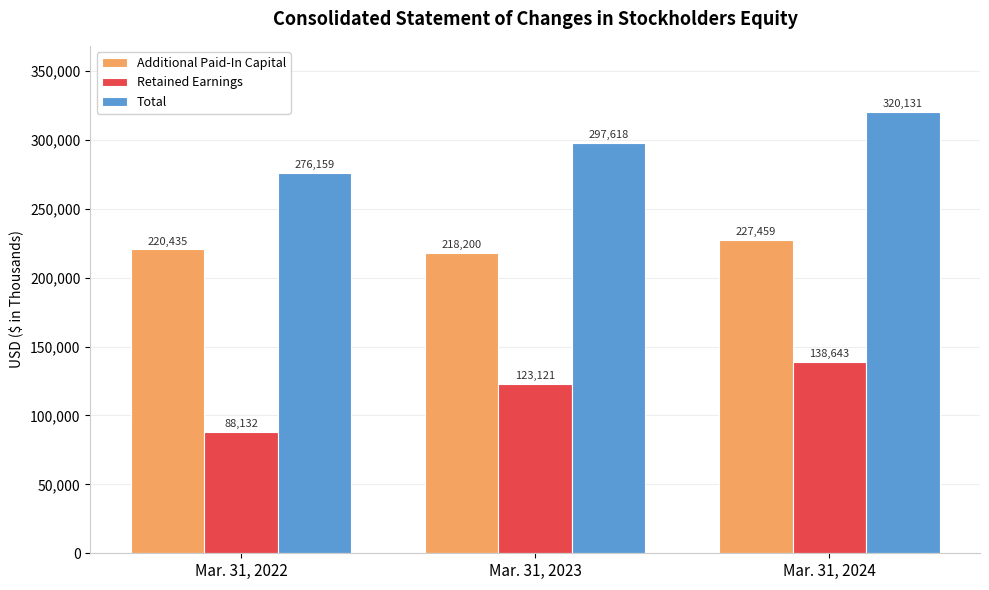

Count the number of categories in the chart.

3